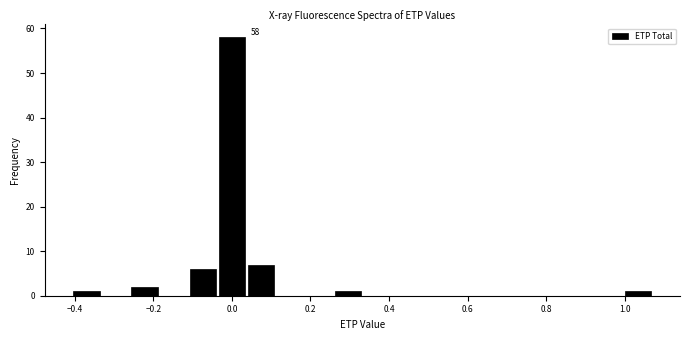

Read against the x-axis, roughly where is the centre of the tallest bar?

0.00